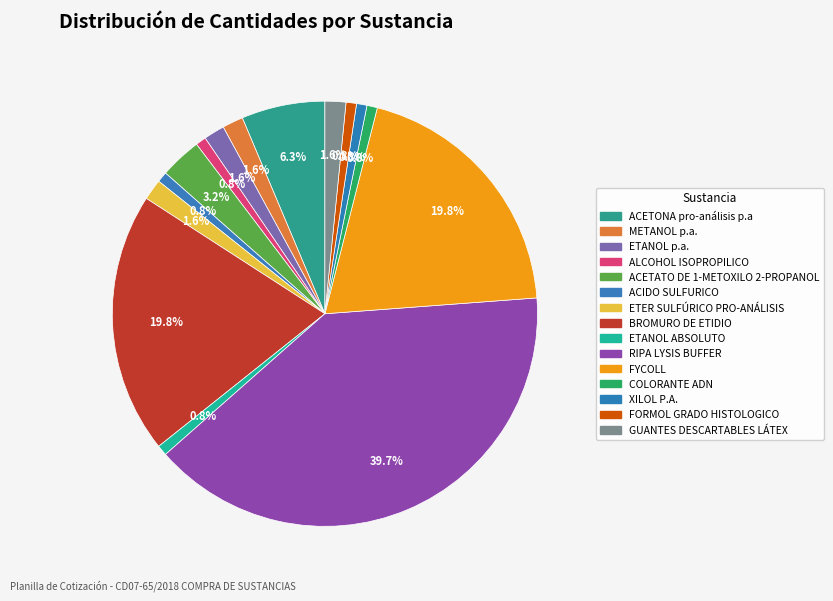

How many slices are in this pie chart?

15